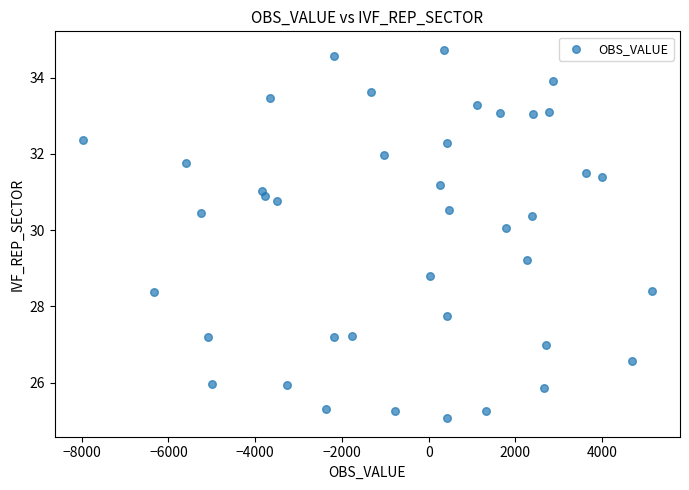

What is the range of X values (max minus min)?

13105.0